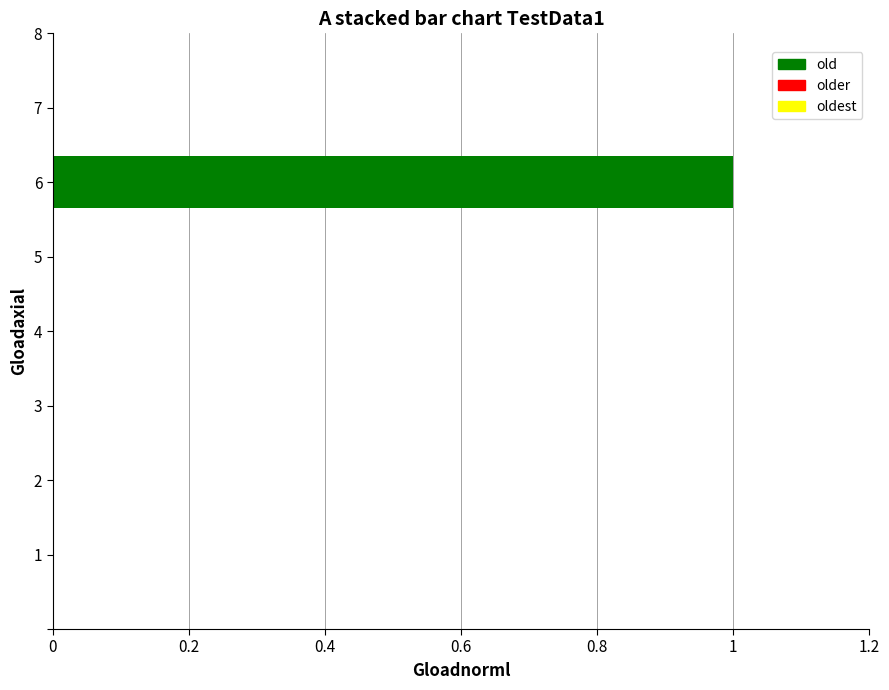

True or false: older has a value of 0.5 at 0.

False